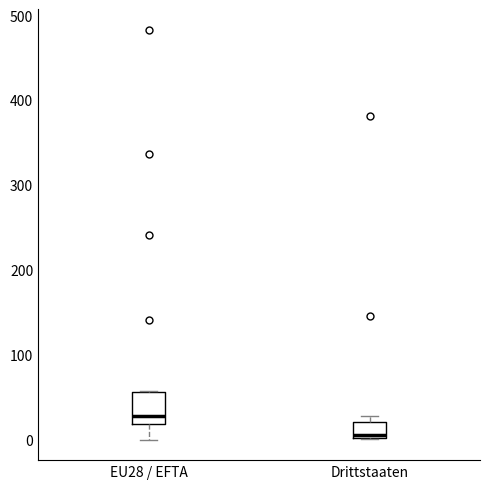

Reading left to right, read every box against the y-axis: the position of its median line, the range the box covers, and the ends of its whiskers. The values are not printed on the chart, so give them approximately, as read against the axis.

EU28 / EFTA: median 30, box 20 to 60, whiskers 0 to 60
Drittstaaten: median 10, box 0 to 20, whiskers 0 to 30